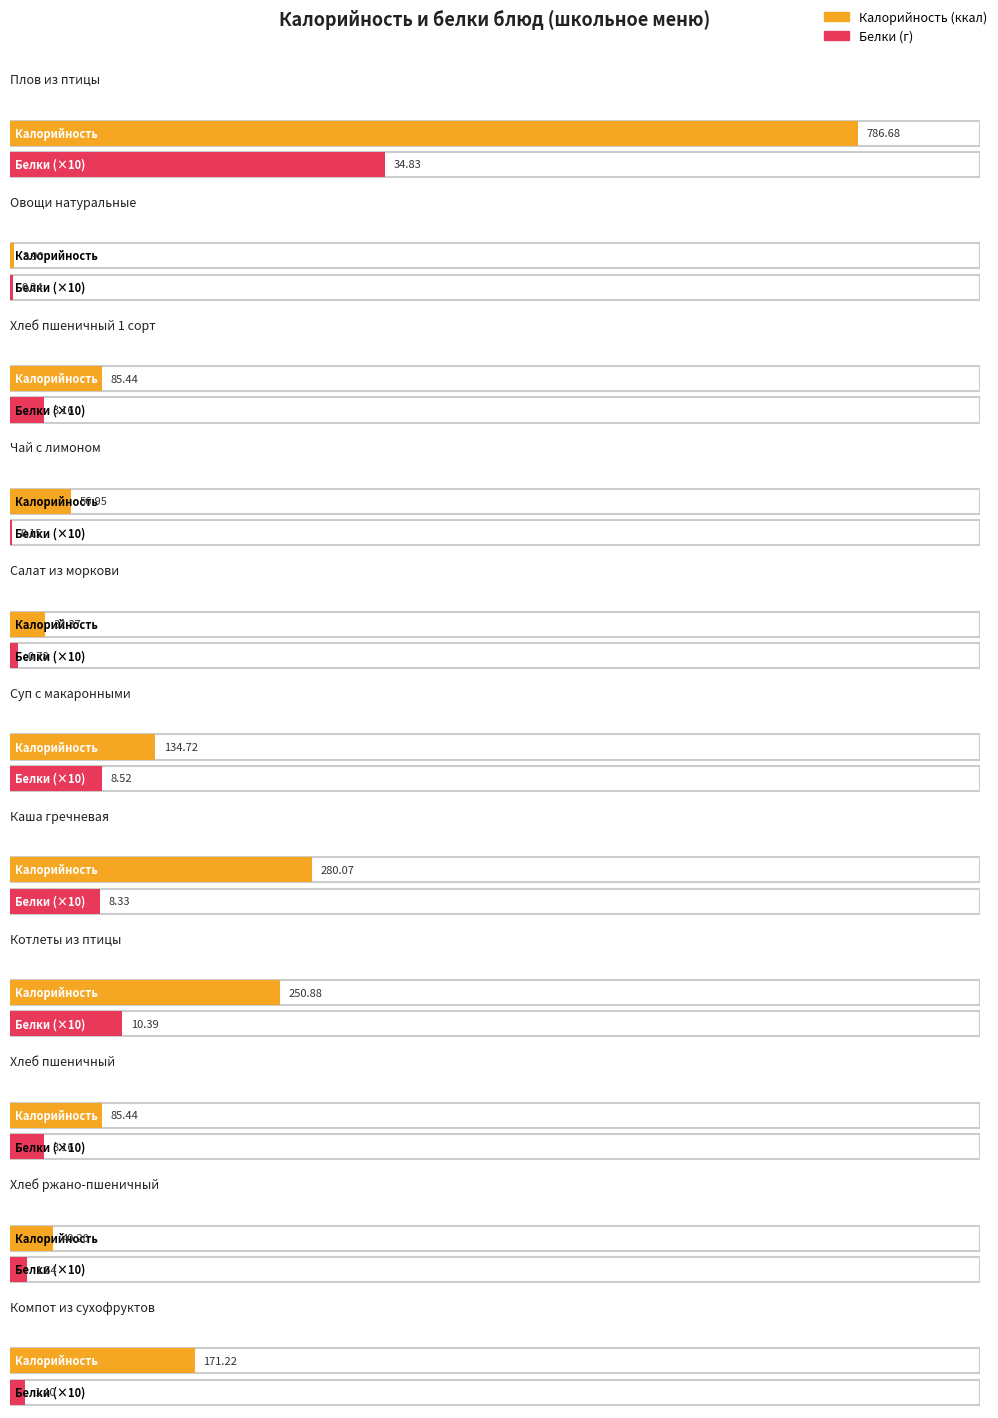

At Суп с макаронными, list the series in order from largest to smallest.

Калорийность, Белки